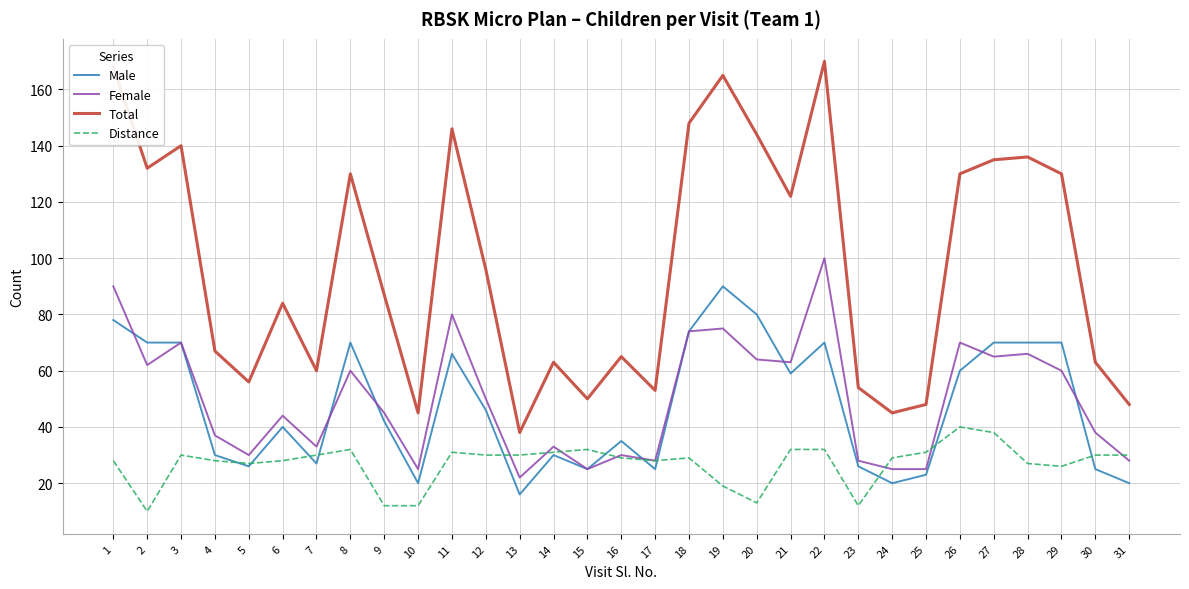

The Distance series shows 7 at 17. True or false?

False